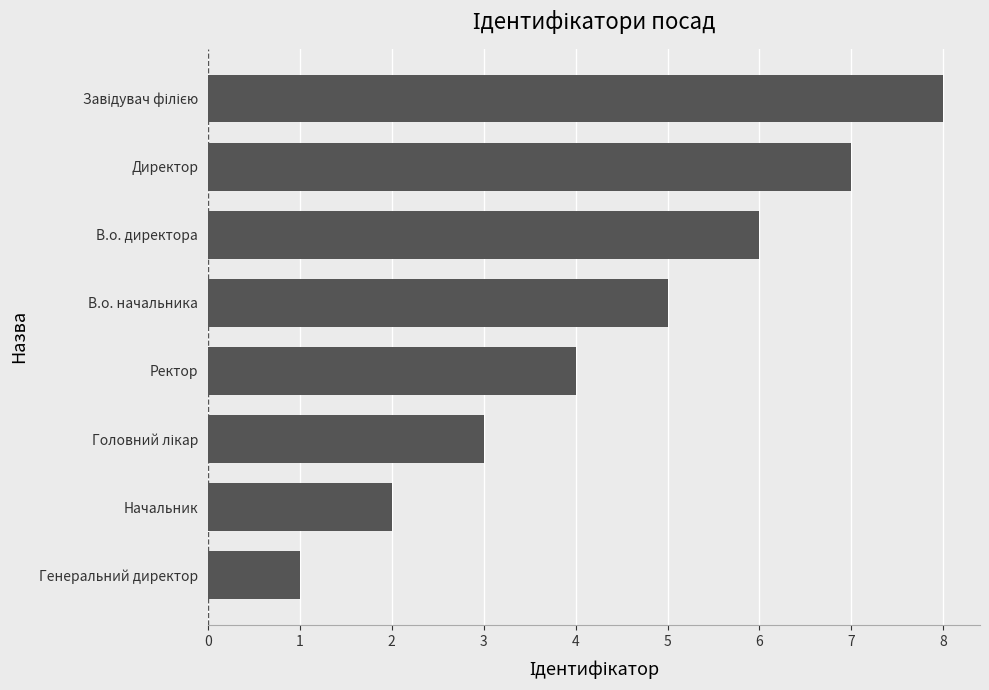

Reading top to bottom, transcribe all the data shown in this chart.

8	7	6	5	4	3	2	1